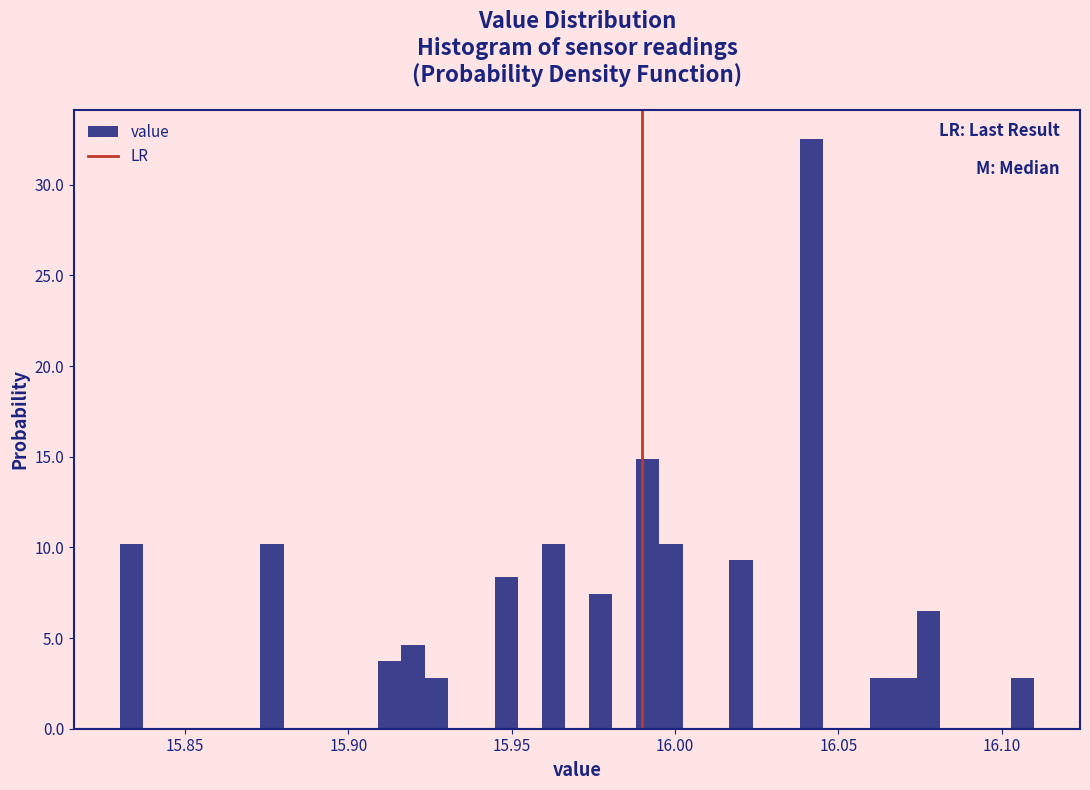

Around what value on the x-axis is the tallest bar? Give the approximate position of its centre, as read against the axis.

16.040